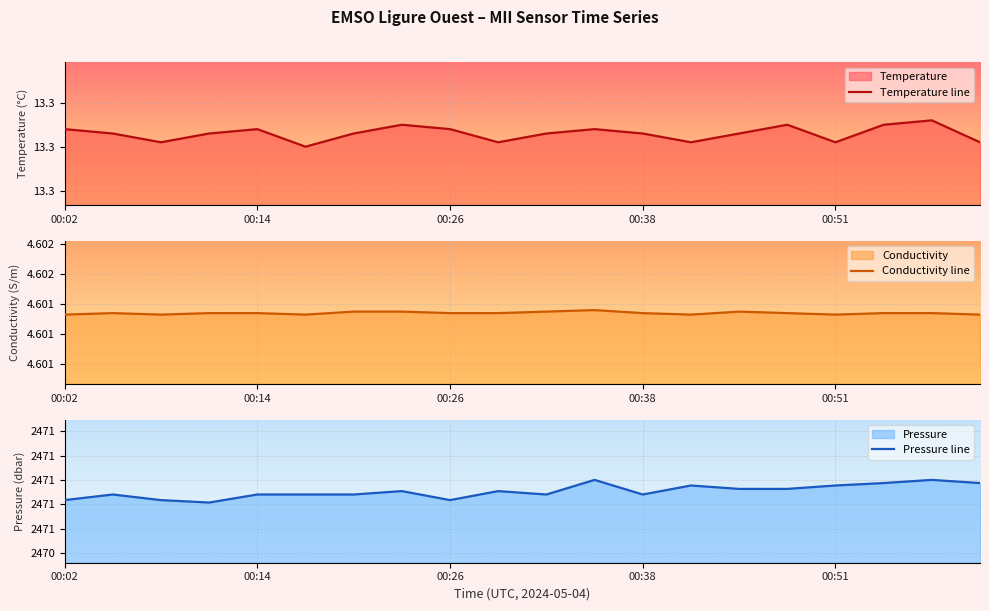

At how many categories does at least one series exceed 1508?

20